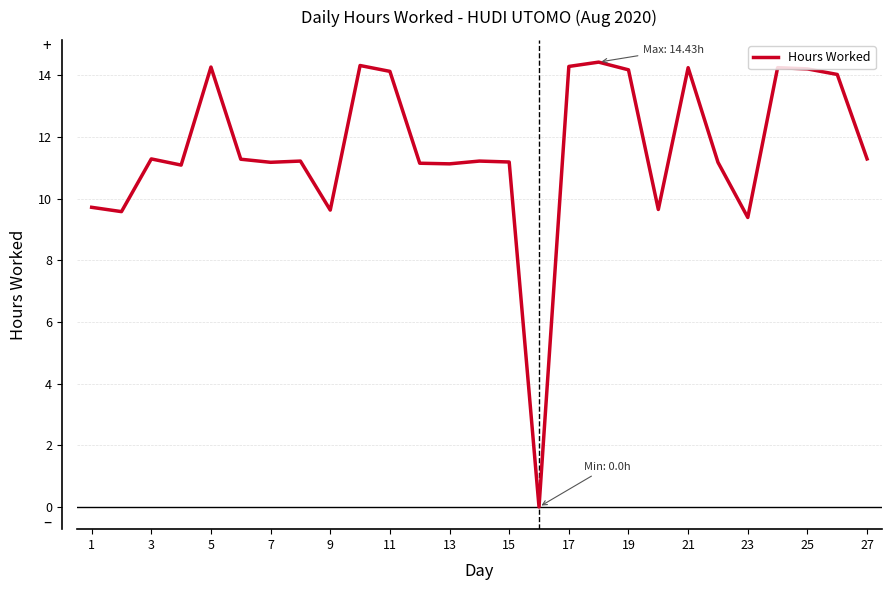

What is the difference between the maximum and minimum values?

14.4